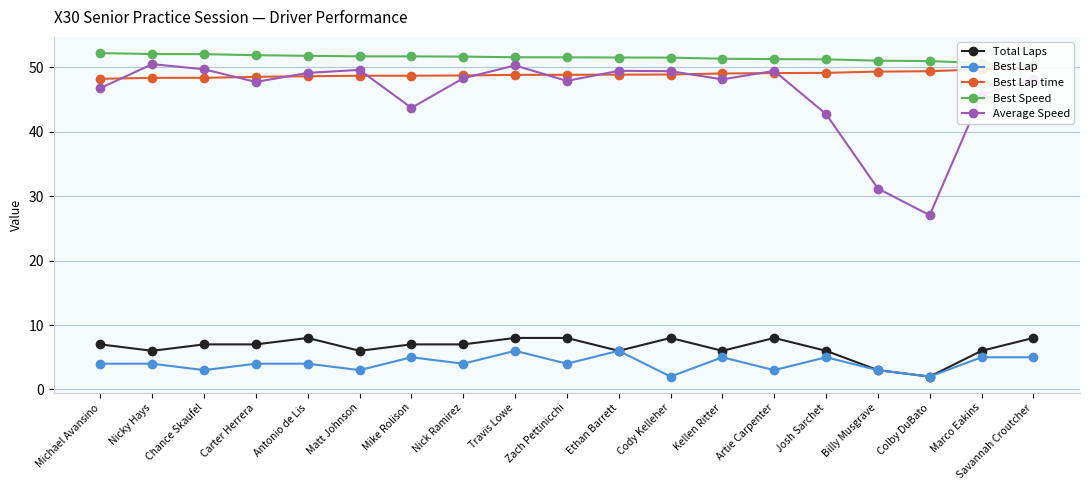

List the series in order of their peak value, highest first.

Best Speed, Average Speed, Best Lap time, Total Laps, Best Lap